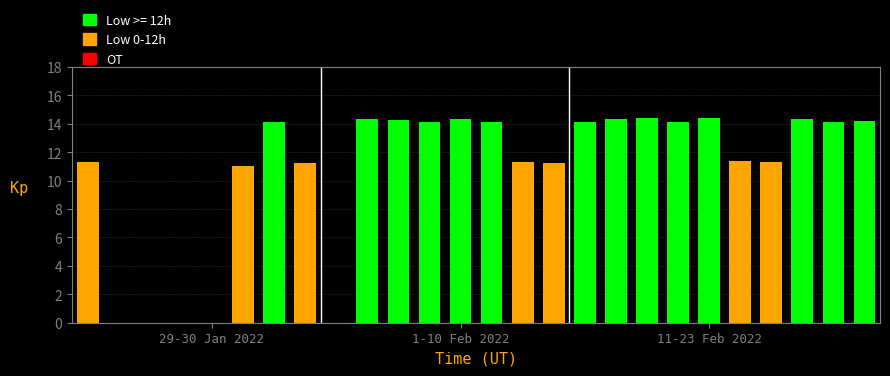

What is the maximum value shown in the chart?

14.4